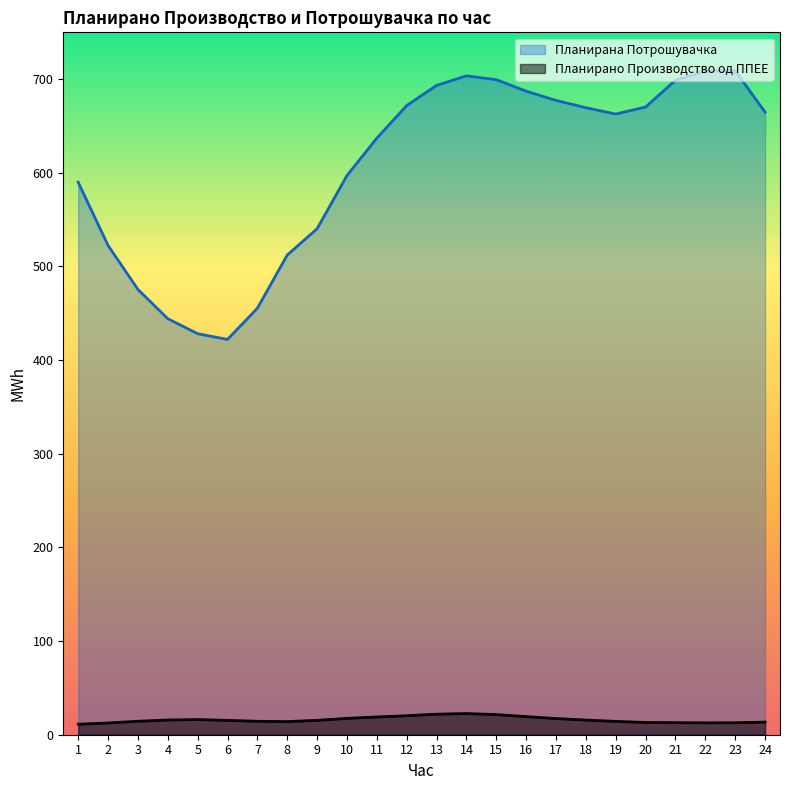

Where is Планирано Производство од ППЕЕ nearest to the value 16?

5